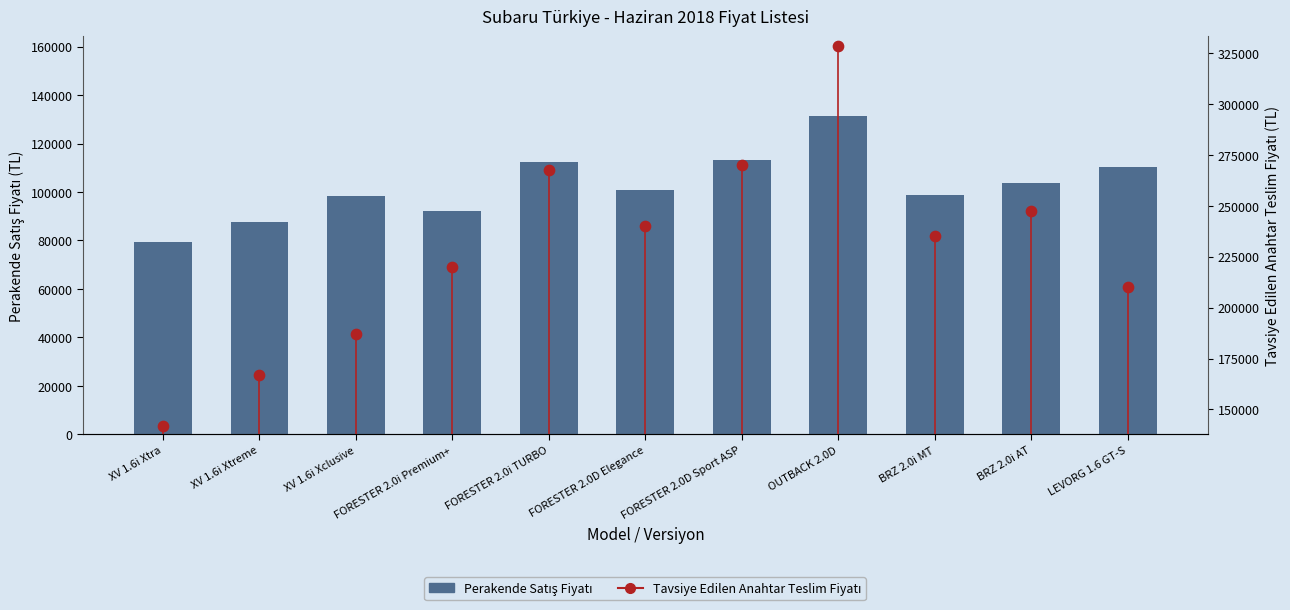

Which series contains the highest Y value?

Tavsiye Edilen Anahtar Teslim Fiyatı